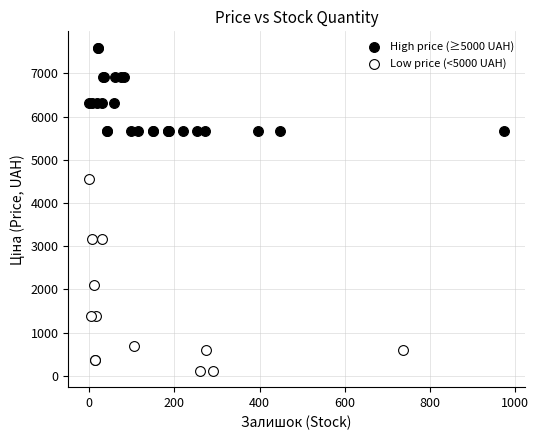

Which series has the widest spread of Y values?

Low price (<5000 UAH)